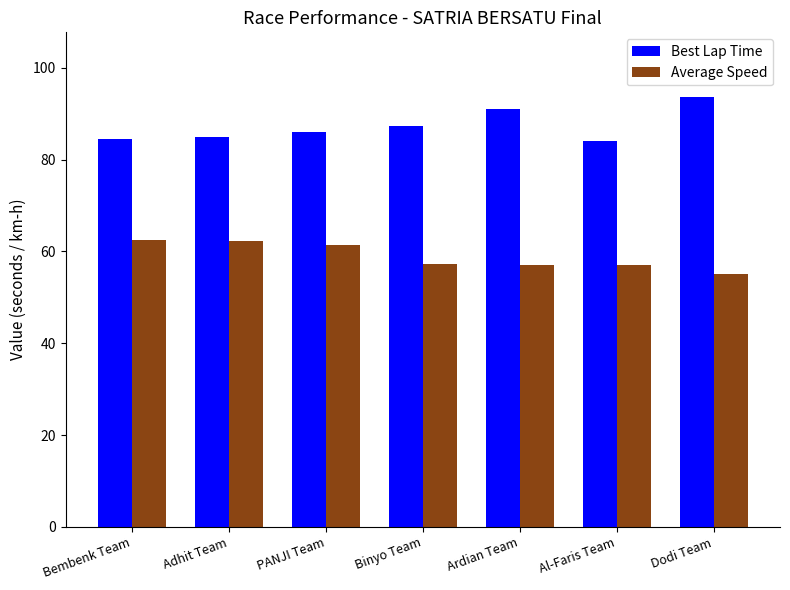

How many groups of bars are there?

7